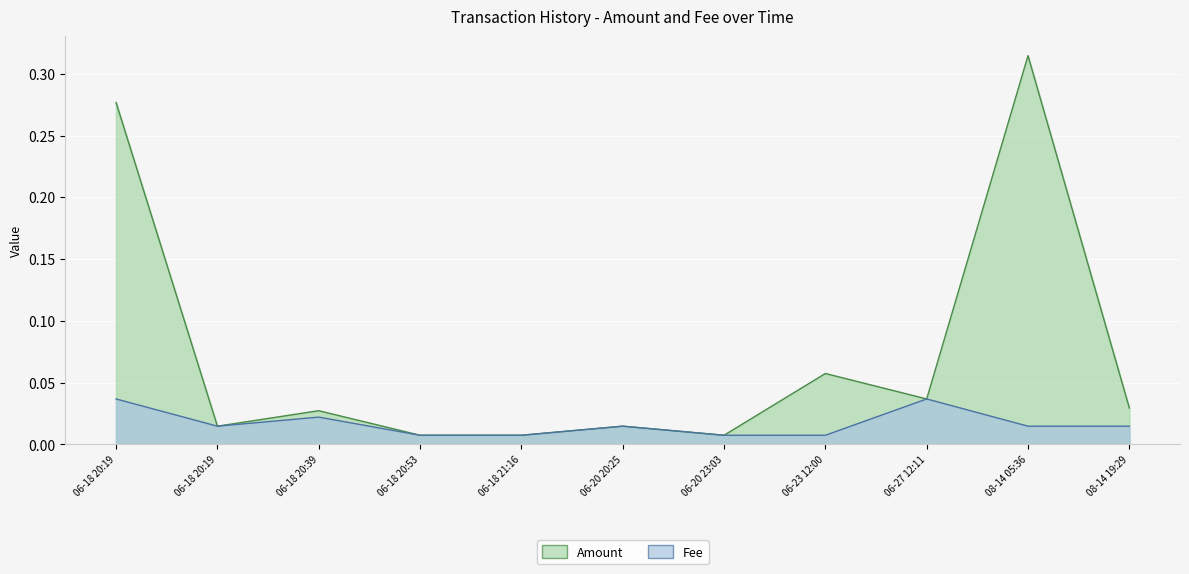

What are all the series names shown in the legend?

Amount, Fee